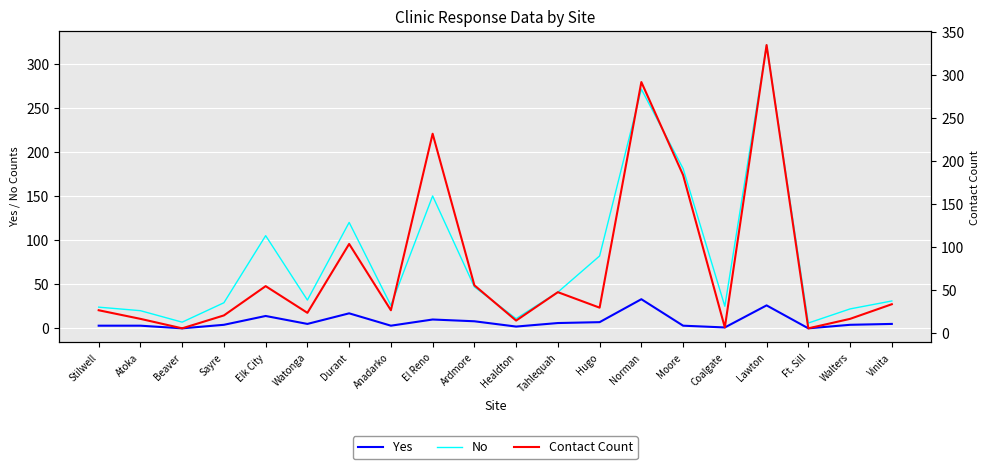

At how many categories does at least one series exceed 265?

2